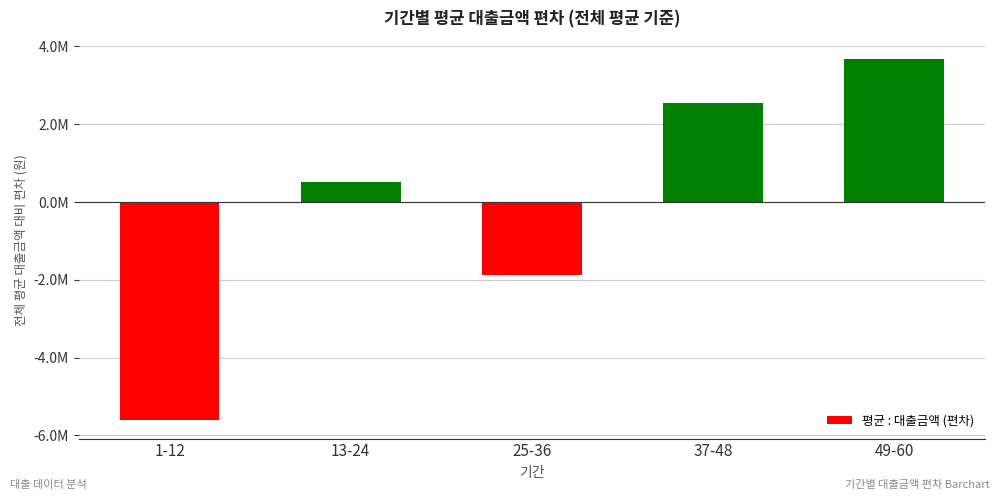

Which has a higher value, 1-12 or 37-48?

37-48